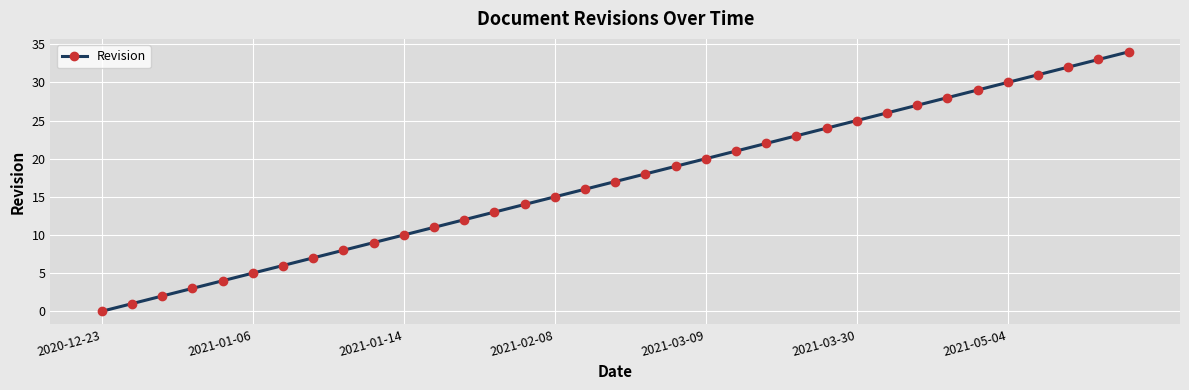

True or false: the data has more than 0 interior local peaks.

False